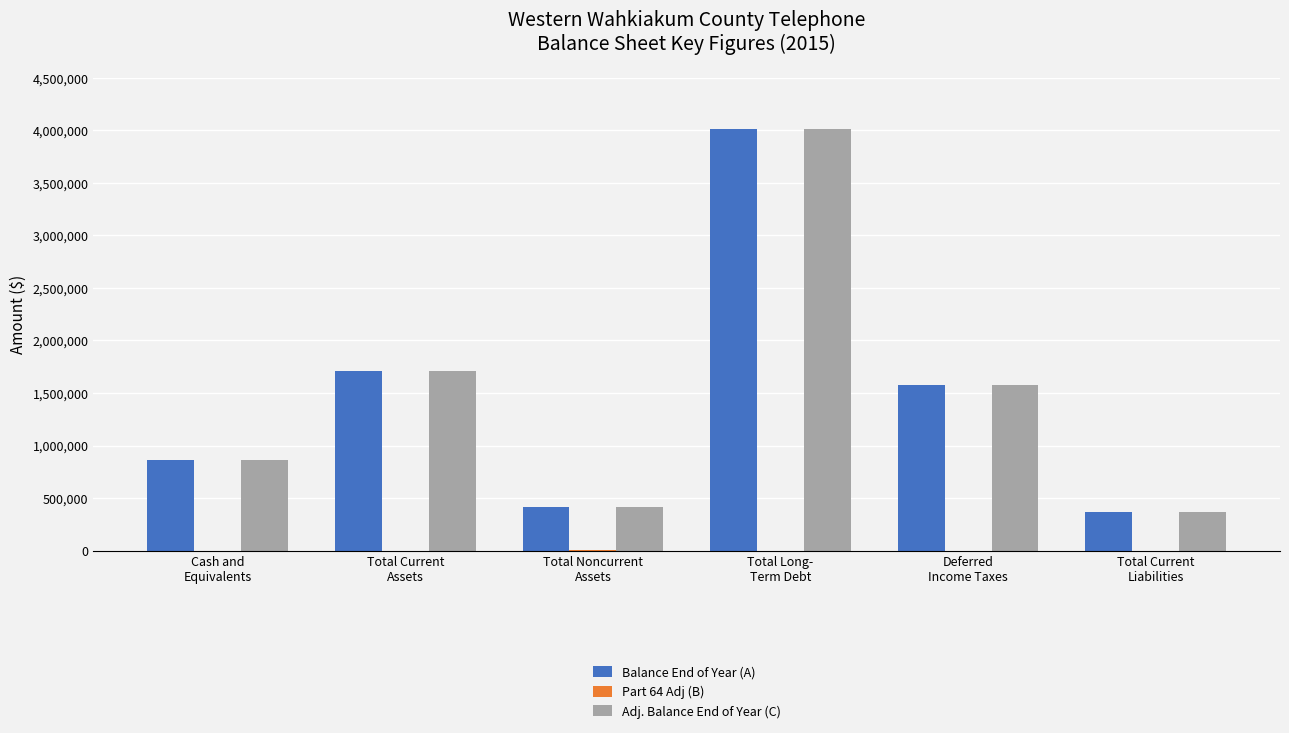

How many series are shown in this chart?

3